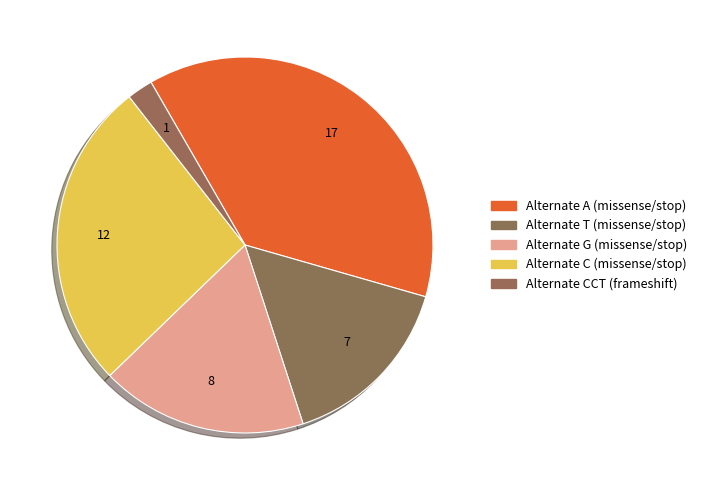

Count the number of slices in the pie.

5